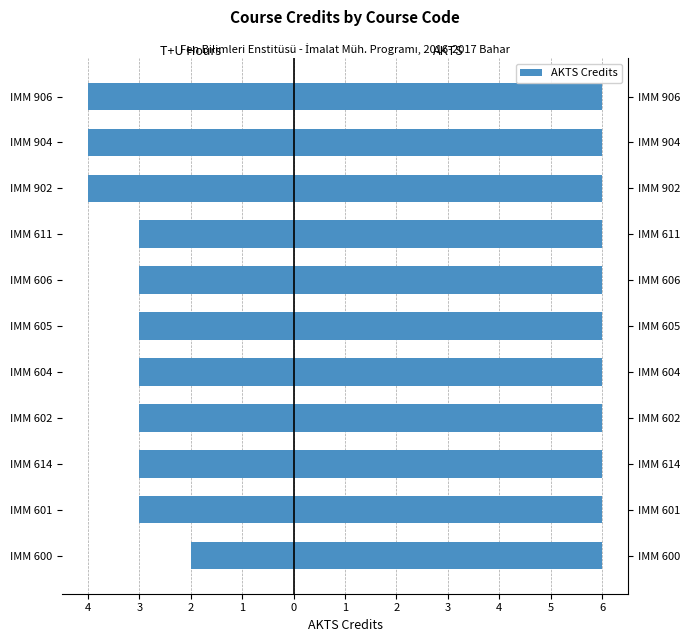

The T+U Hours series shows -3.0 at IMM 611. True or false?

True